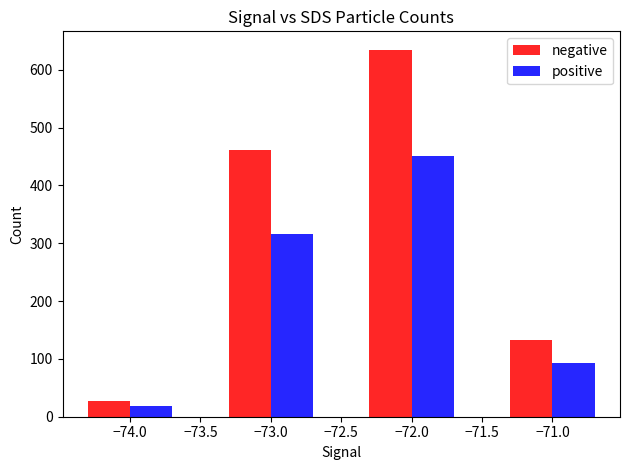

What is the average value of the positive series?

219.6